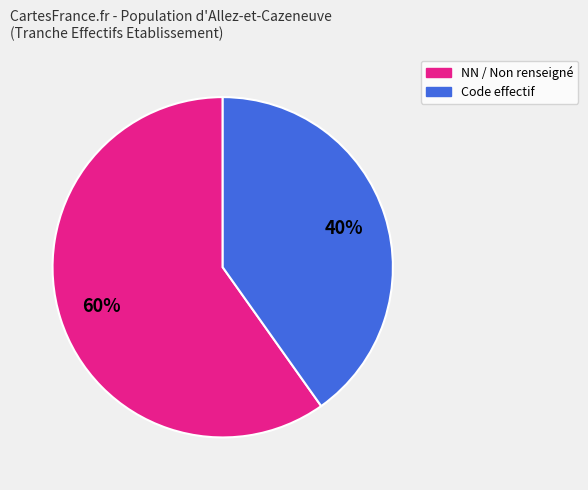

Does any single category account for the majority?

Yes